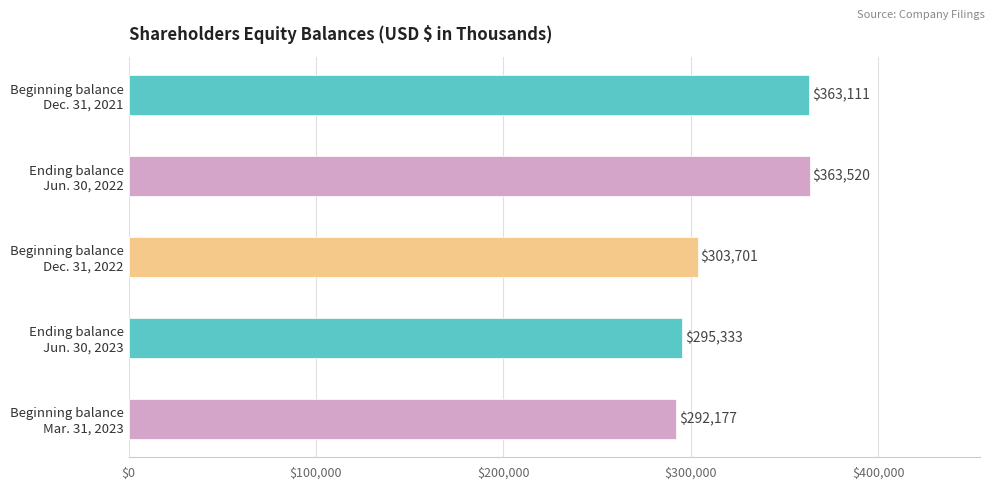

How many data points does each series have?

5